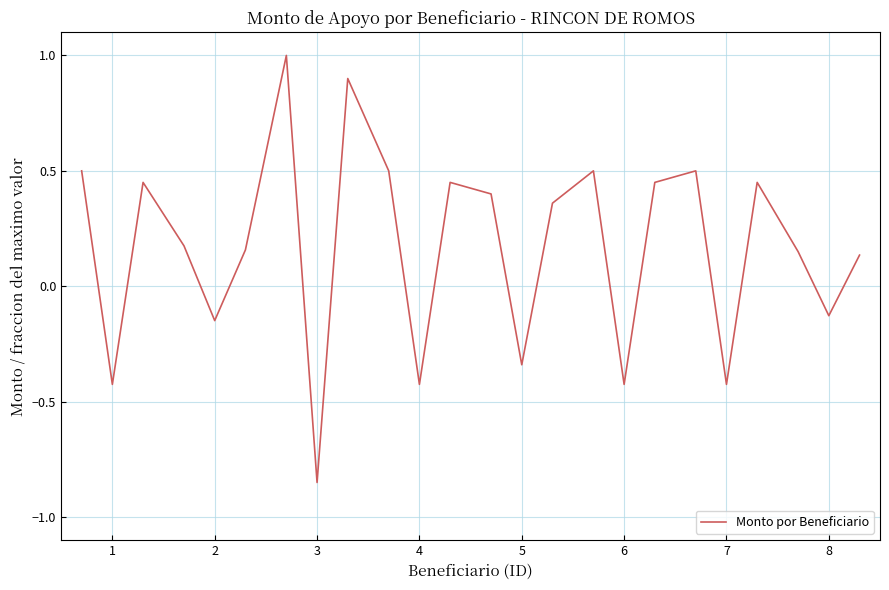

What is the maximum value shown in the chart?

1.0